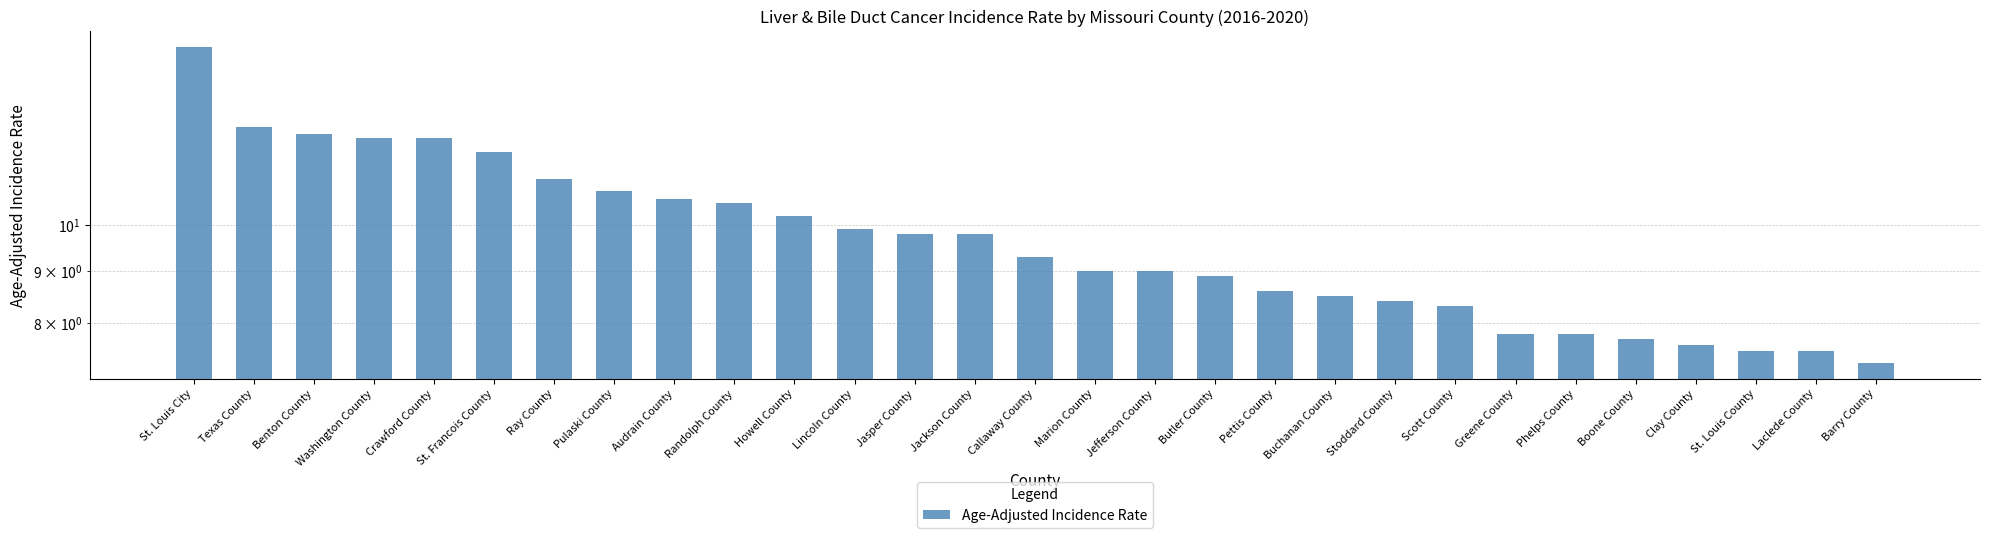

Rank the categories by value from highest to lowest.

St. Louis City, Texas County, Benton County, Washington County, Crawford County, St. Francois County, Ray County, Pulaski County, Audrain County, Randolph County, Howell County, Lincoln County, Jasper County, Jackson County, Callaway County, Marion County, Jefferson County, Butler County, Pettis County, Buchanan County, Stoddard County, Scott County, Greene County, Phelps County, Boone County, Clay County, St. Louis County, Laclede County, Barry County